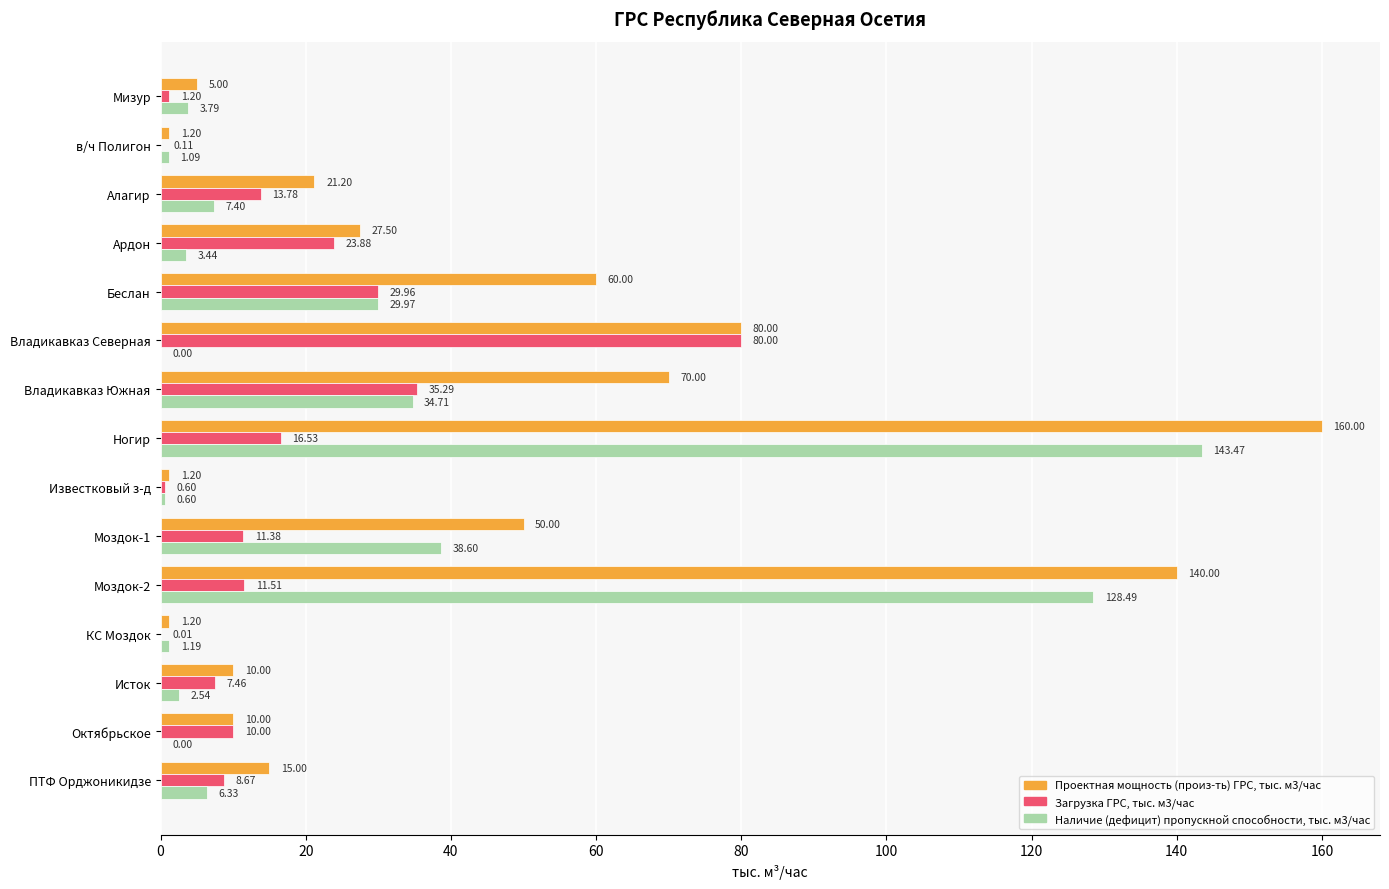

Which category has the highest value across all series?

Ногир